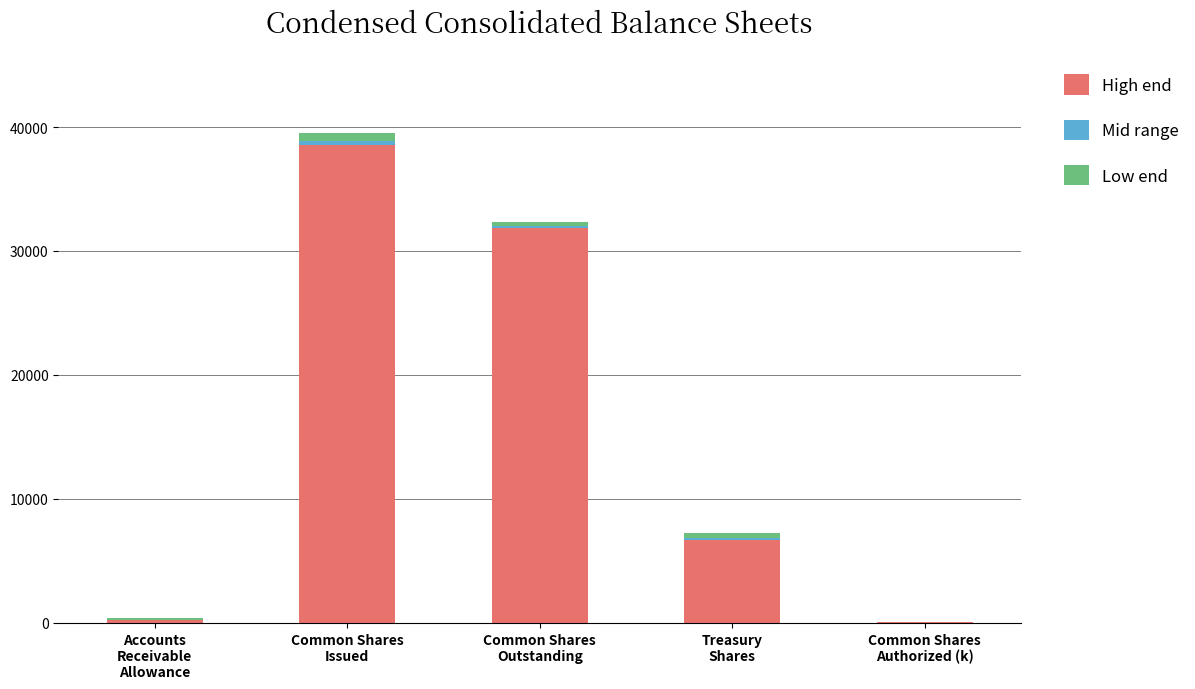

What is the highest value of the High end series?

38514.0